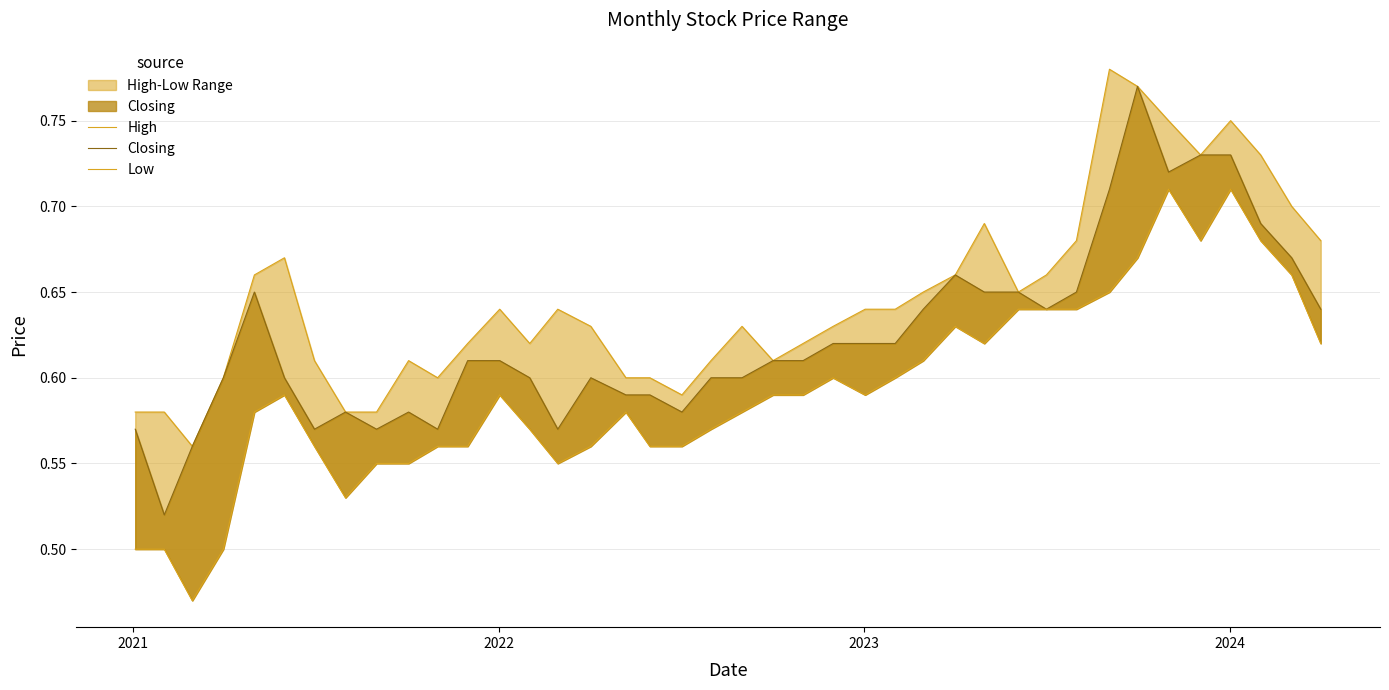

Reading right to left, what are all the values shown in this chart?

High: 0.7	0.7	0.7	0.8	0.7	0.8	0.8	0.8	0.7	0.7	0.7	0.7	0.7	0.7	0.6	0.6	0.6	0.6	0.6	0.6	0.6	0.6	0.6	0.6	0.6	0.6	0.6	0.6	0.6	0.6	0.6	0.6	0.6	0.6	0.7	0.7	0.6	0.6	0.6	0.6
Closing: 0.6	0.7	0.7	0.7	0.7	0.7	0.8	0.7	0.7	0.6	0.7	0.7	0.7	0.6	0.6	0.6	0.6	0.6	0.6	0.6	0.6	0.6	0.6	0.6	0.6	0.6	0.6	0.6	0.6	0.6	0.6	0.6	0.6	0.6	0.6	0.7	0.6	0.6	0.5	0.6
Low: 0.6	0.7	0.7	0.7	0.7	0.7	0.7	0.7	0.6	0.6	0.6	0.6	0.6	0.6	0.6	0.6	0.6	0.6	0.6	0.6	0.6	0.6	0.6	0.6	0.6	0.6	0.6	0.6	0.6	0.6	0.6	0.6	0.5	0.6	0.6	0.6	0.5	0.5	0.5	0.5